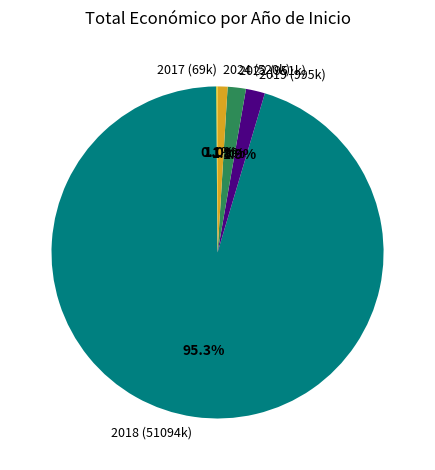

What percentage is NOT represented by 2019 (995k)?

98.1%